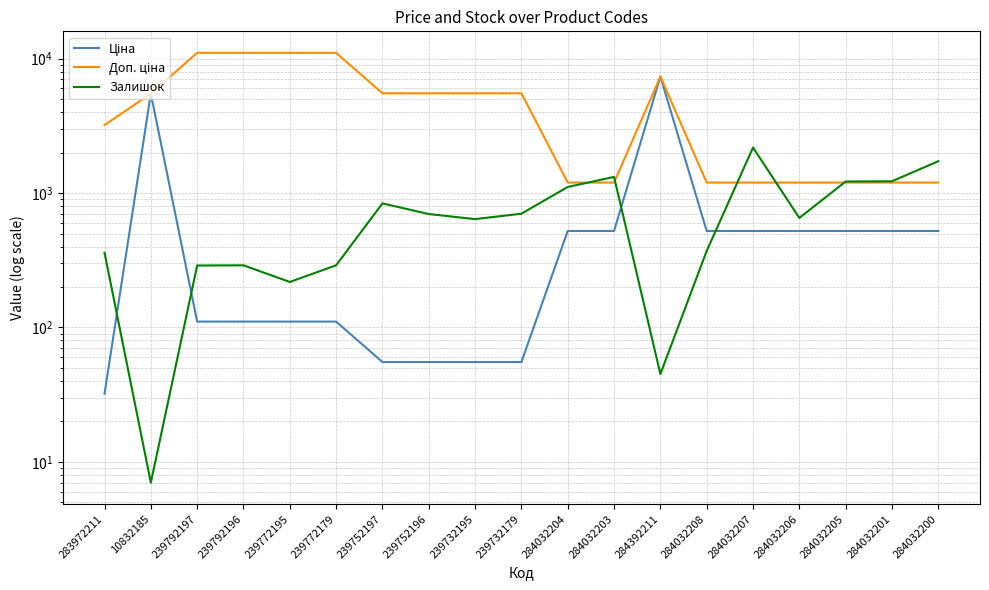

Is it true that Залишок equals 45.0 at 284392211?

True